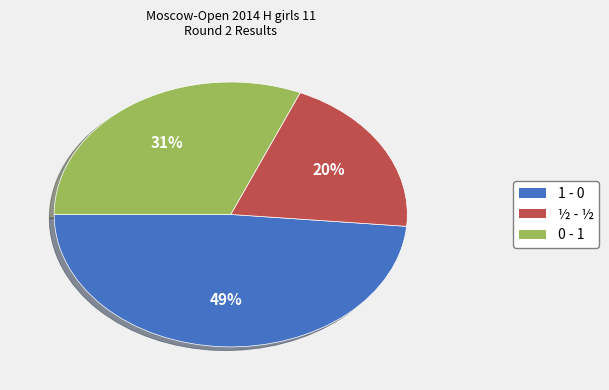

Which has a higher value, 1 - 0 or ½ - ½?

1 - 0